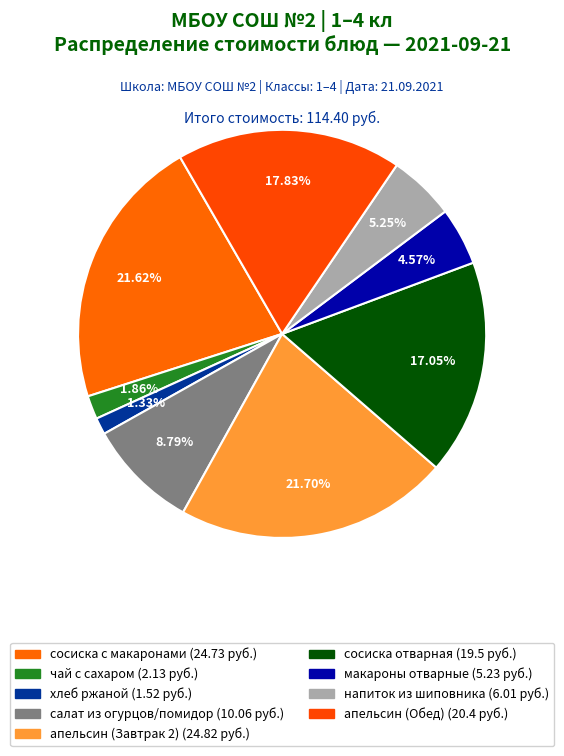

How many slices are in this pie chart?

9